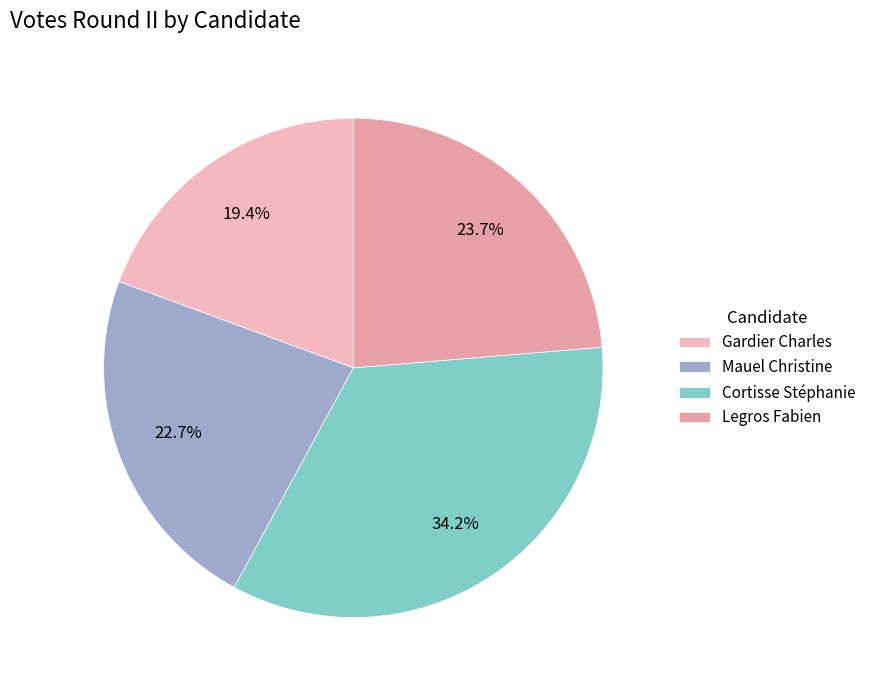

Which slice is the smallest?

Gardier Charles